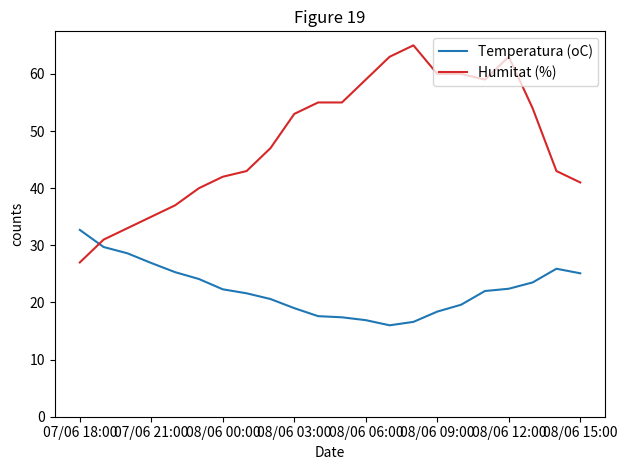

How many intersections are there between Humitat (%) and Temperatura (oC)?

1